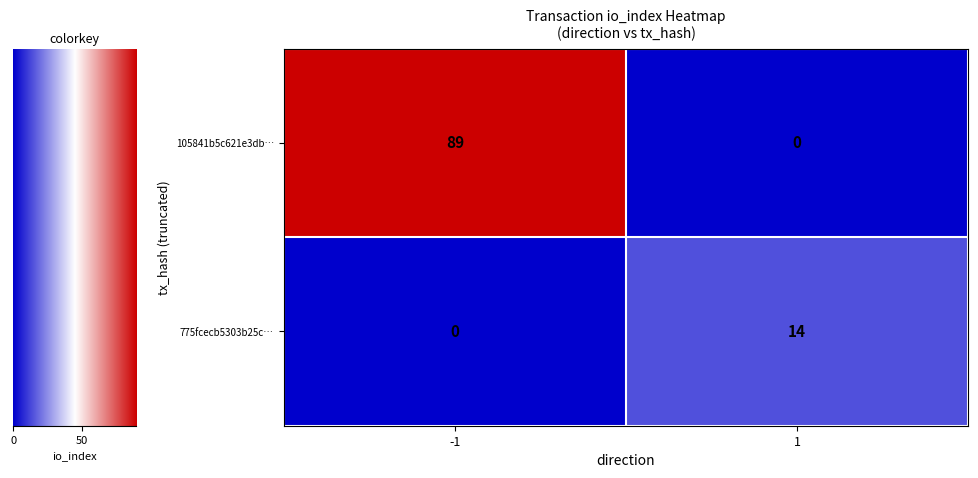

Count the number of data series in this chart.

2